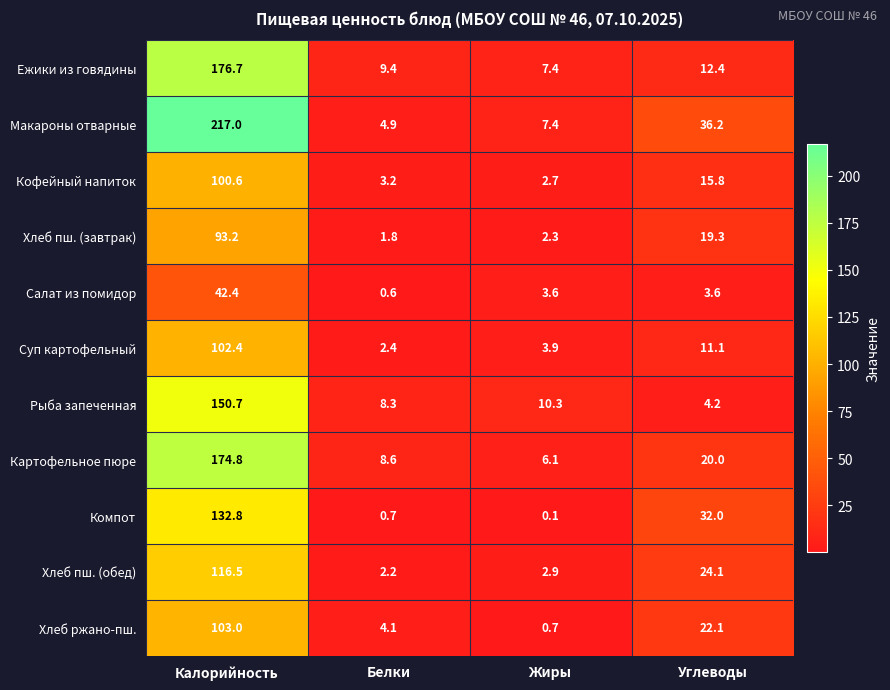

Rank the series by their maximum value, from highest to lowest.

Макароны отварные, Ежики из говядины, Картофельное пюре, Рыба запеченная, Компот, Хлеб пш. (обед), Хлеб ржано-пш., Суп картофельный, Кофейный напиток, Хлеб пш. (завтрак), Салат из помидор